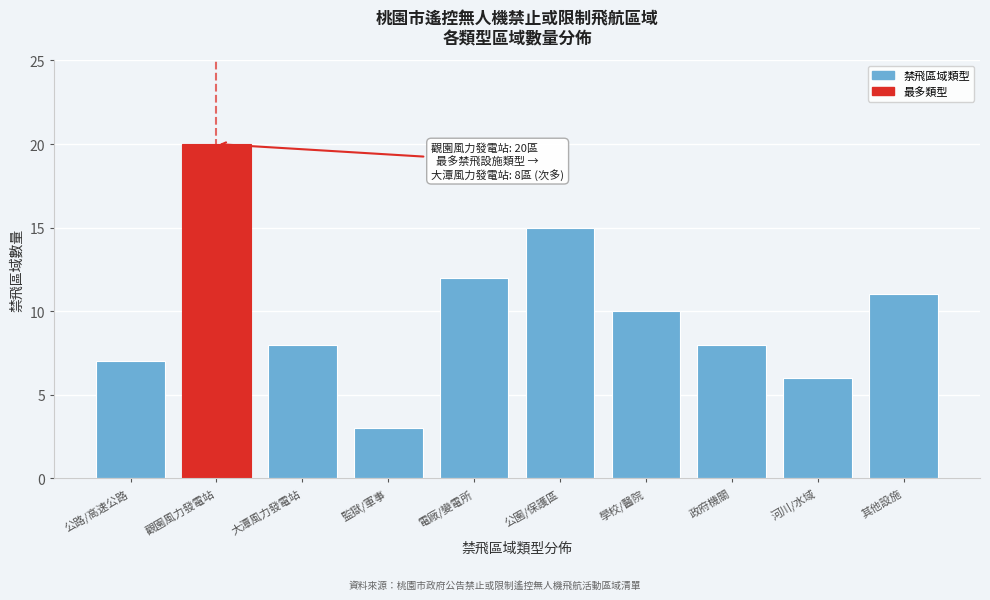

Reading left to right, extract all data points from this chart.

公路/高速公路=7	觀園風力發電站=20	大潭風力發電站=8	監獄/軍事=3	電廠/變電所=12	公園/保護區=15	學校/醫院=10	政府機關=8	河川/水域=6	其他設施=11